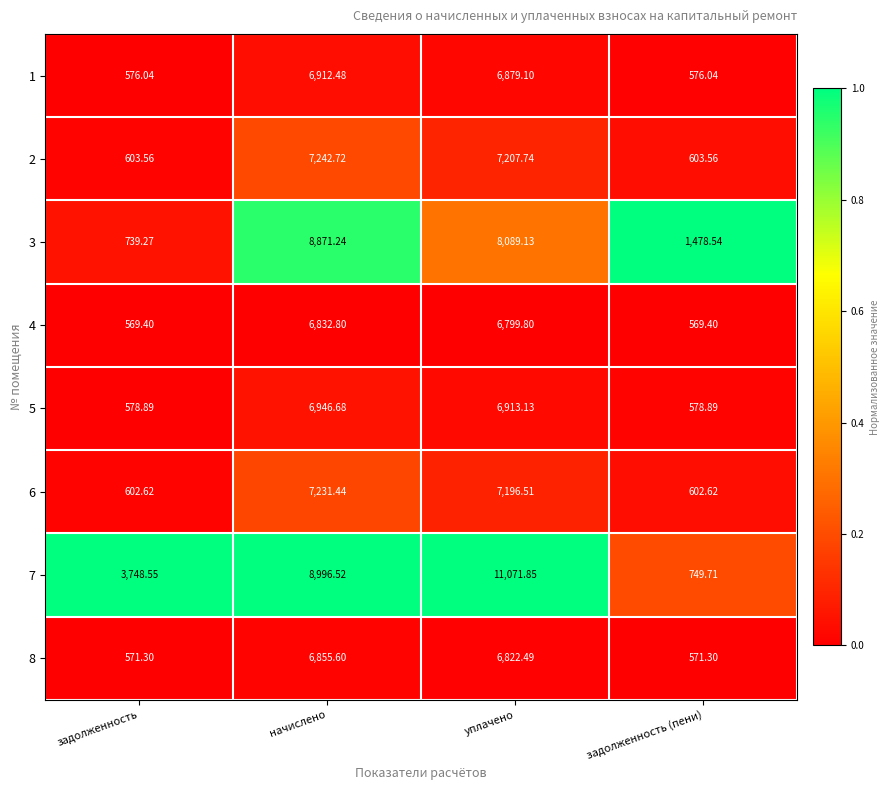

At which category is the sum across all series the highest?

уплачено